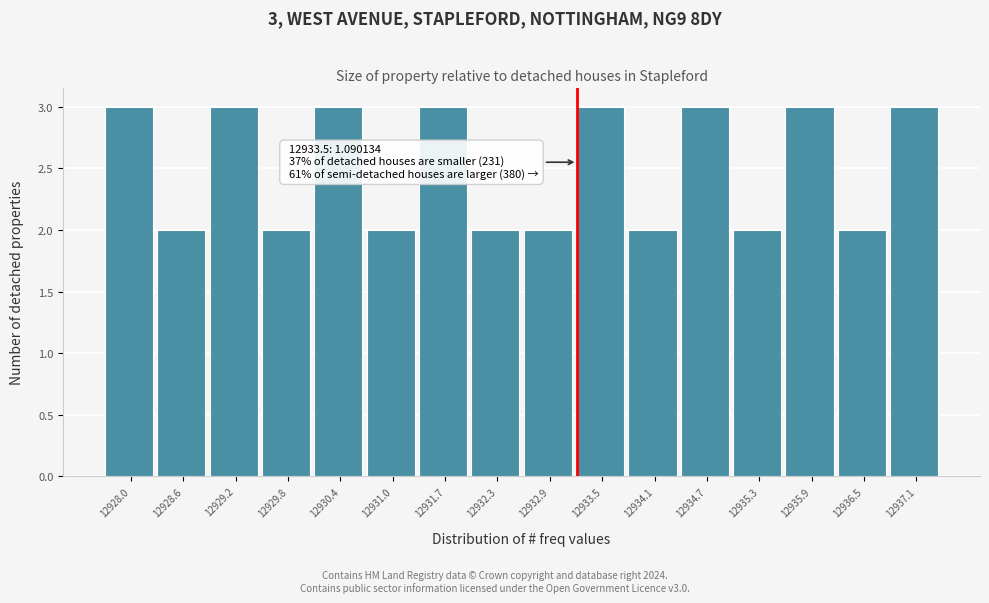

Reading right to left, transcribe all the data shown in this chart.

12937.1=3	12936.5=2	12935.9=3	12935.3=2	12934.7=3	12934.1=2	12933.5=3	12932.9=2	12932.3=2	12931.7=3	12931.0=2	12930.4=3	12929.8=2	12929.2=3	12928.6=2	12928.0=3